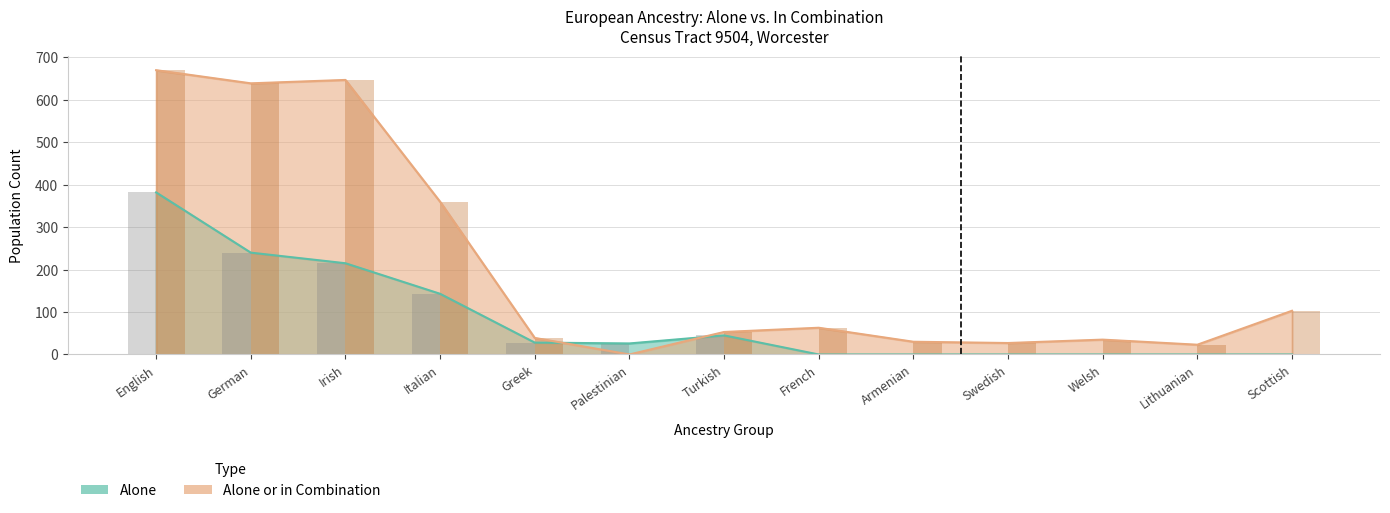

What are all the series names shown in the legend?

alone, in_combination